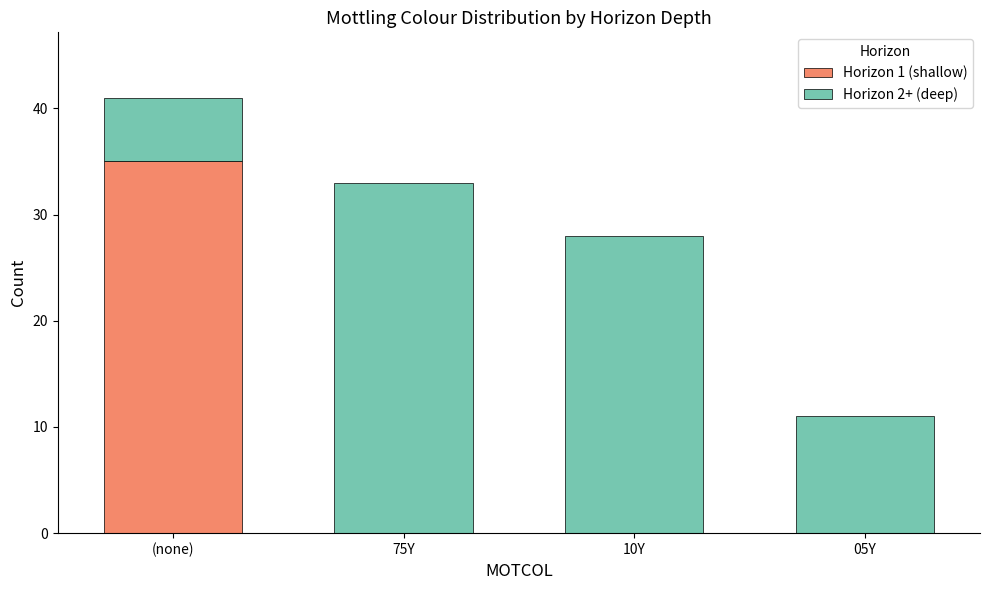

What is the total value across all series at (none)?

41